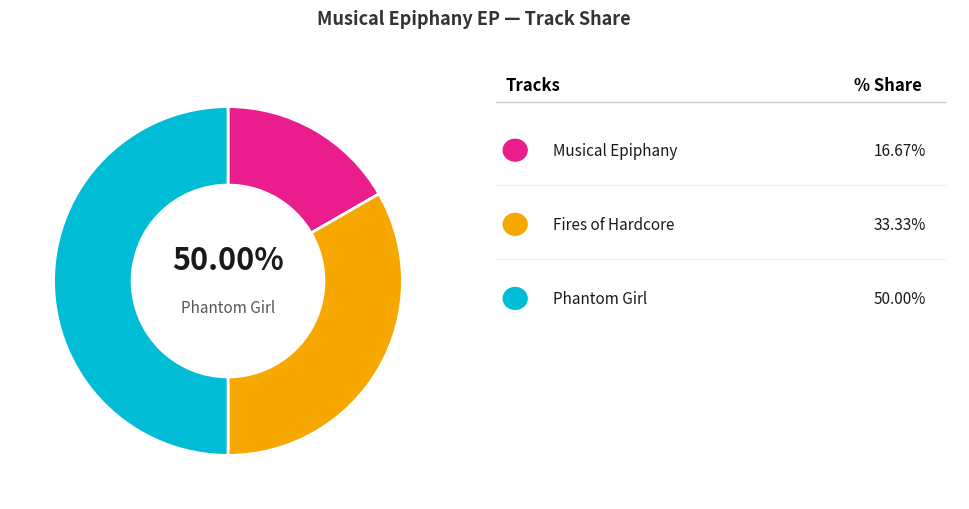

To the nearest percent, what portion does Musical Epiphany represent?

17%